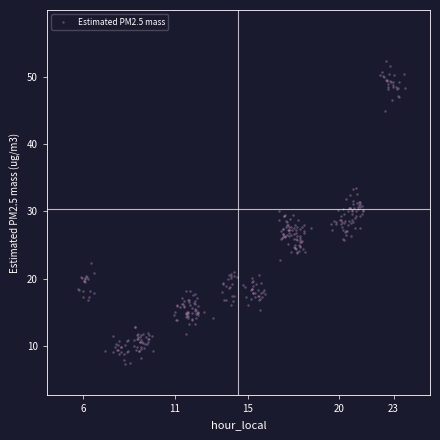

What is the range of Y values (max minus min)?

44.9